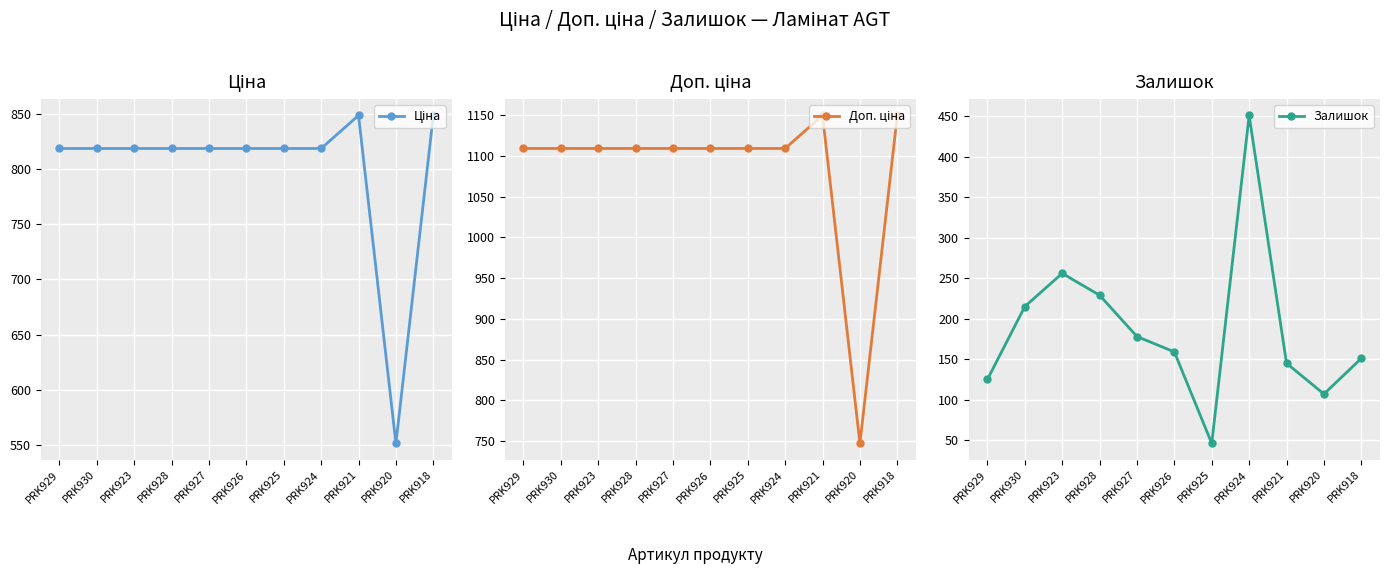

How many lines are shown in the chart?

3